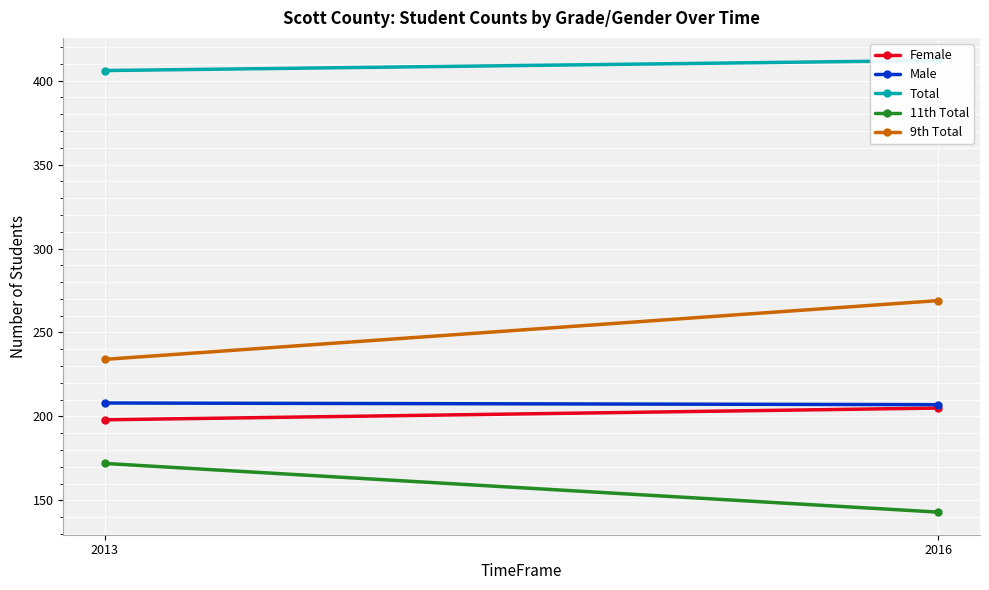

Reading left to right, what are all the values shown in this chart?

Female: 2013=198	2016=205
Male: 2013=208	2016=207
Total: 2013=406	2016=412
11th Total: 2013=172	2016=143
9th Total: 2013=234	2016=269